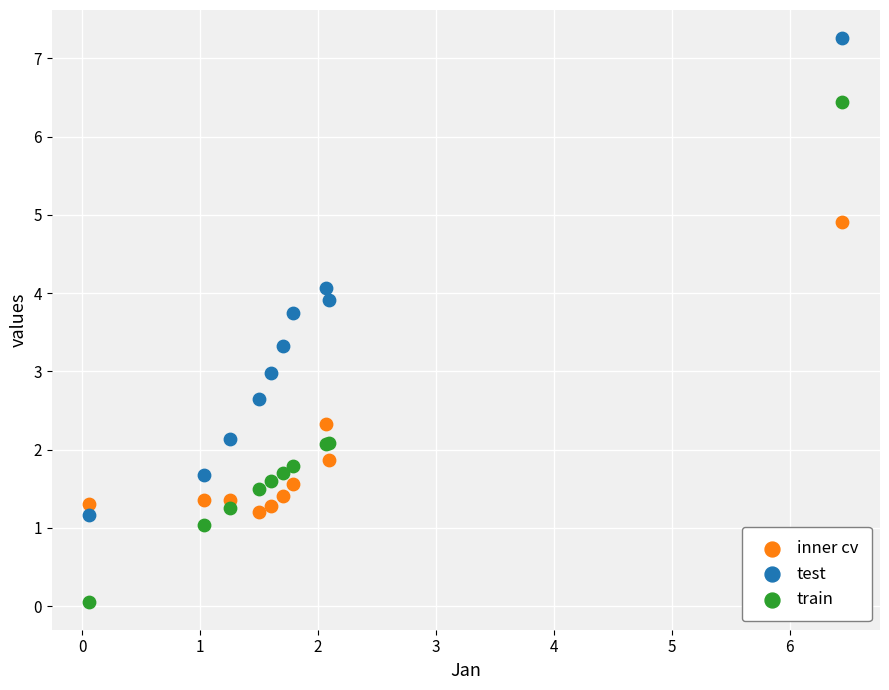

Which series contains the lowest Y value?

train